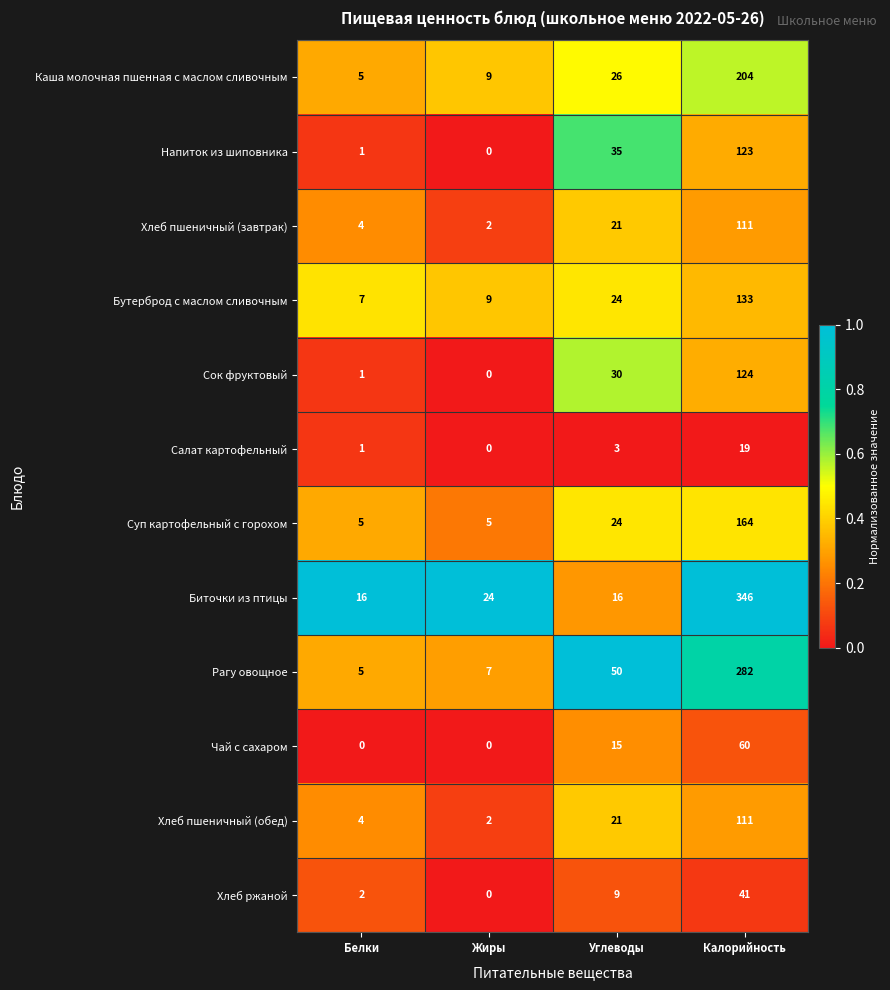

Which series changed the most between Белки and Калорийность?

Биточки из птицы